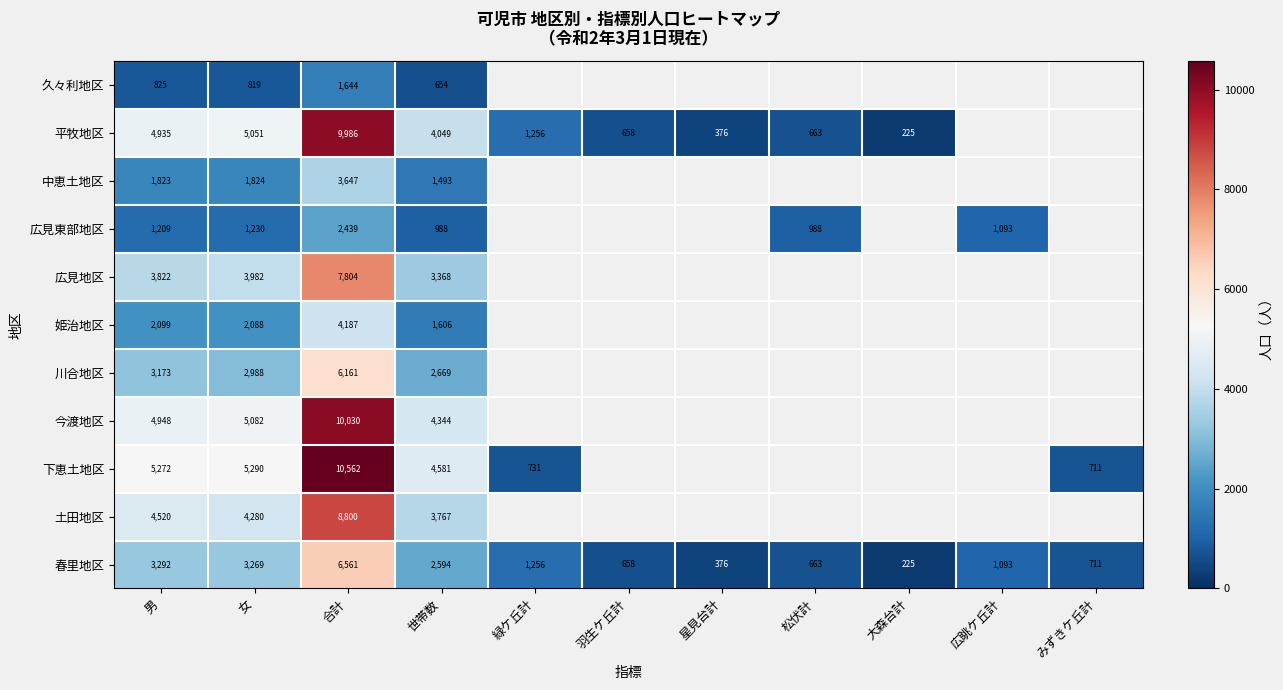

Which category has the highest value in the 春里地区 series?

合計